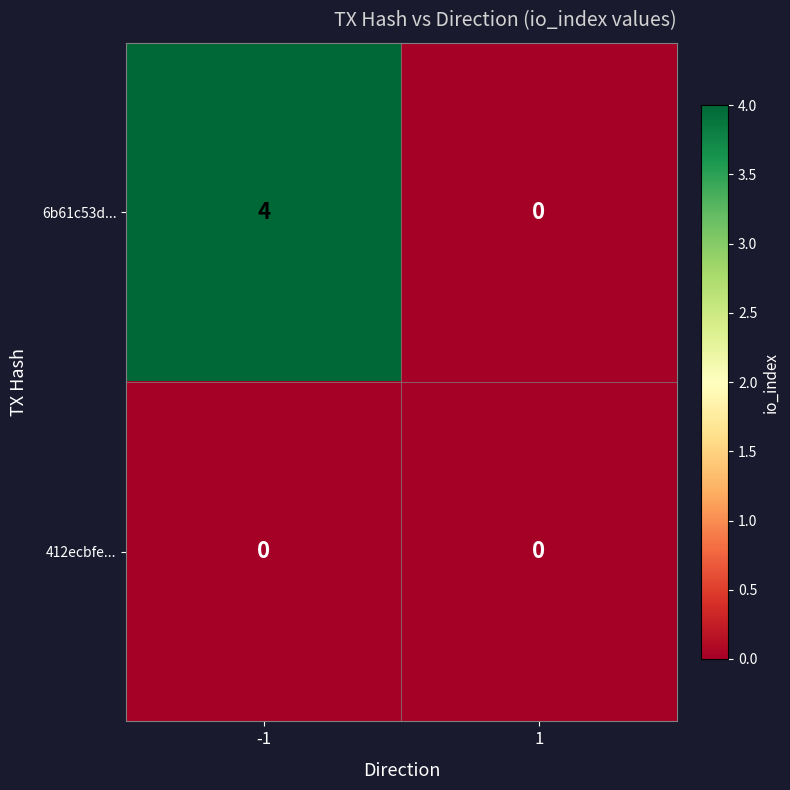

What is the sum of the 6b61c53d... values at 1 and -1?

4